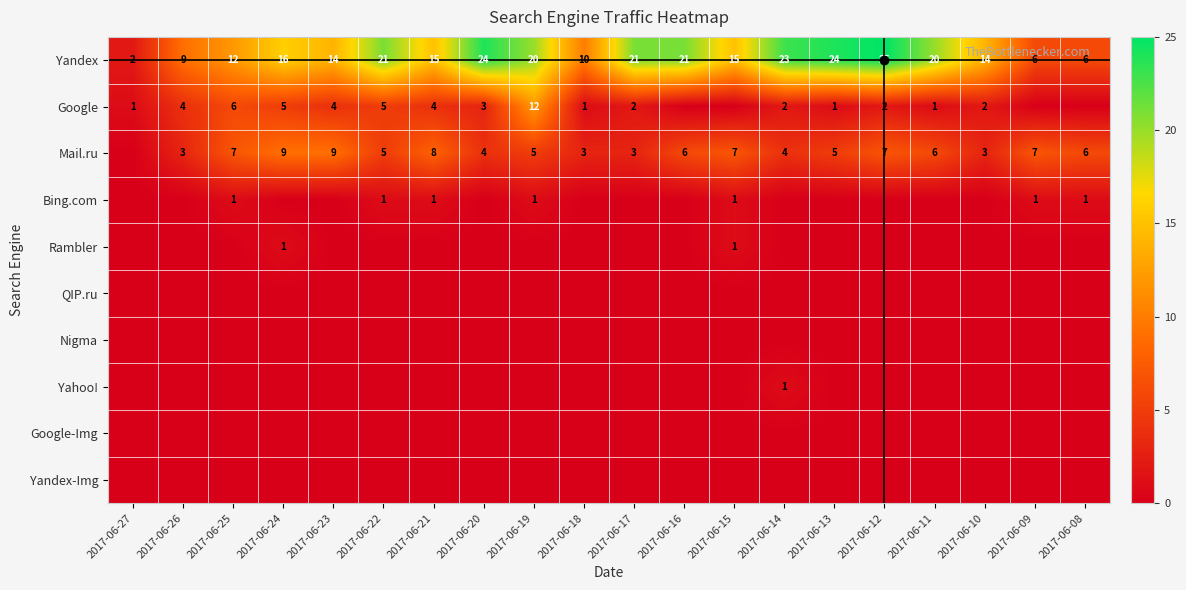

Where is Yandex nearest to the value 13?

2017-06-25